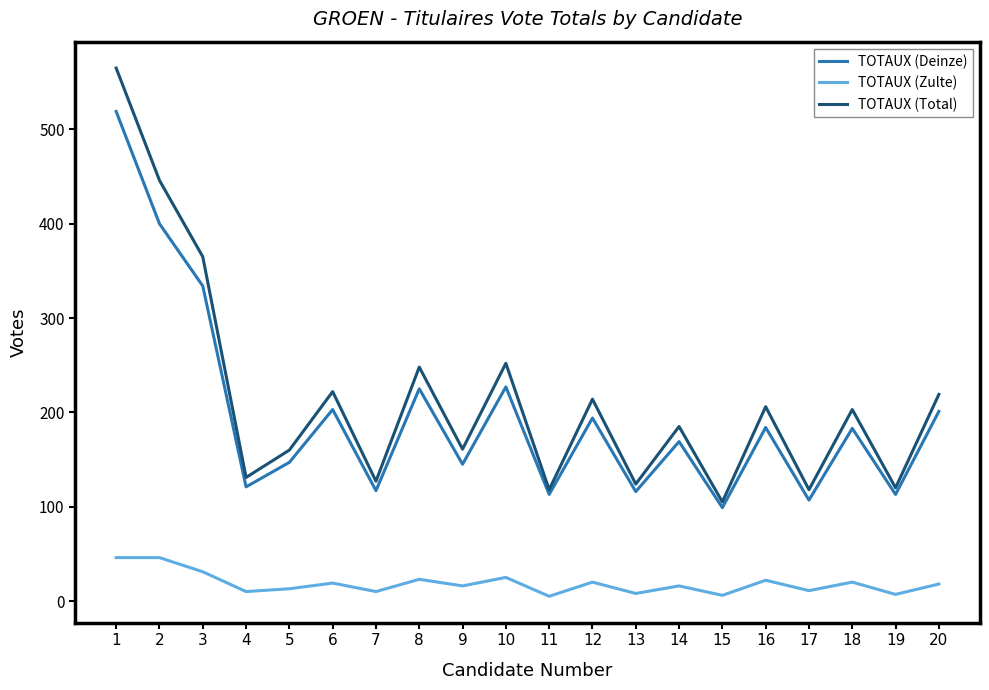

Which series has the largest total across all categories?

TOTAUX (Total)